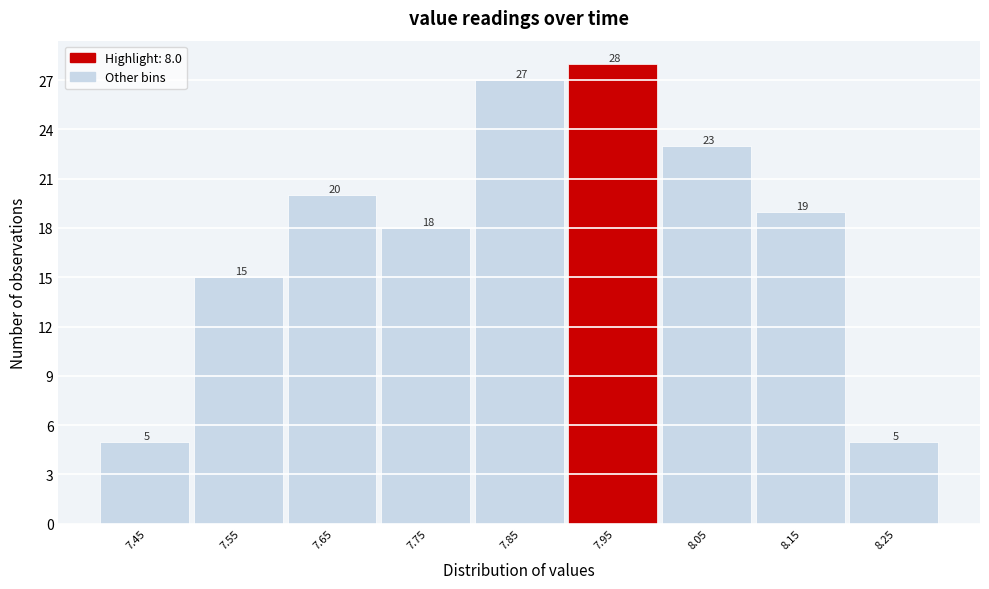

Reading left to right, list all the values displayed in this chart.

5	15	20	18	27	28	23	19	5